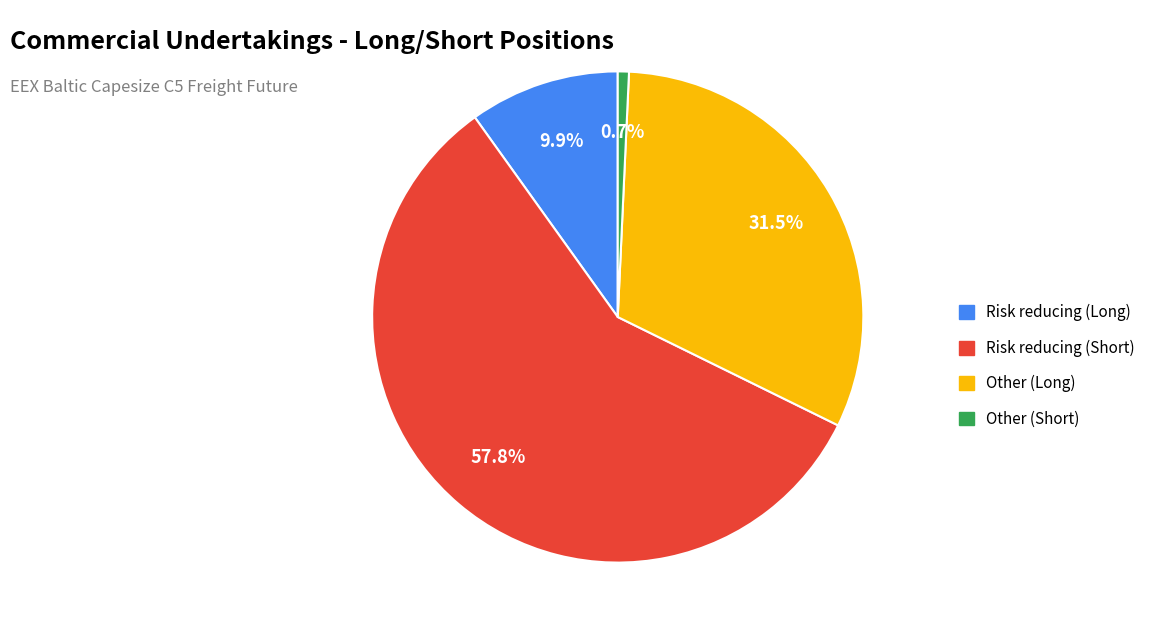

Which category accounts for the majority?

Risk reducing (Short)